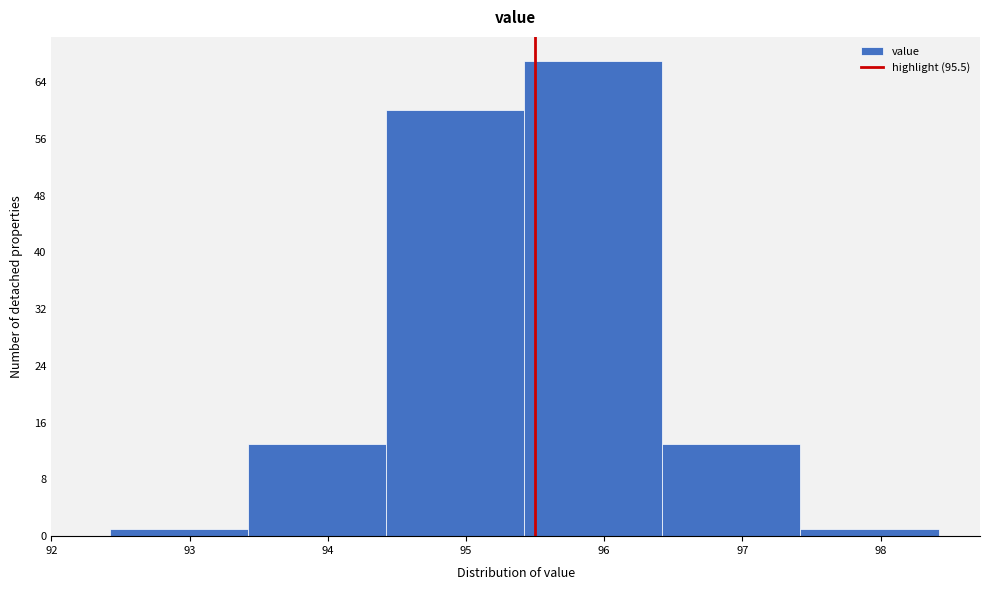

Over which range of the x-axis is the bar tallest?

95.42 to 96.42